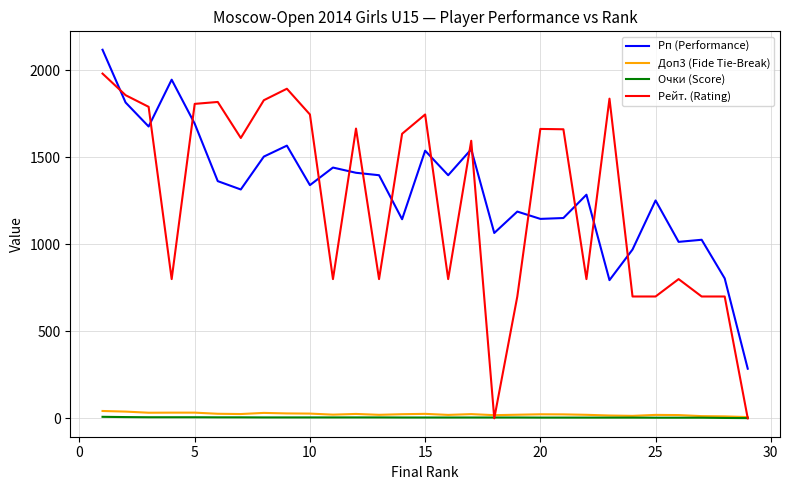

Which series has the largest range (max minus min)?

Рейт. (Rating)